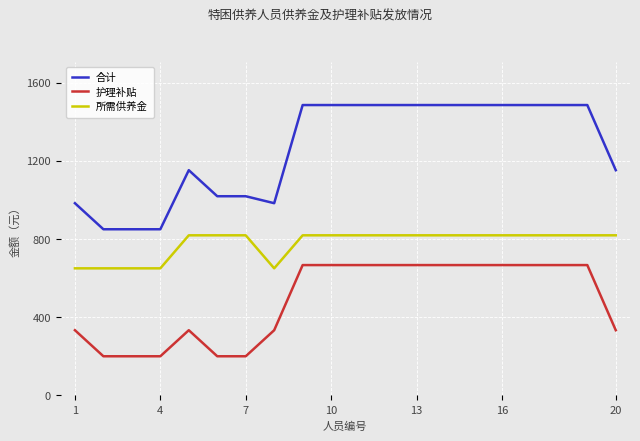

What is the maximum value shown in the chart?

1485.7